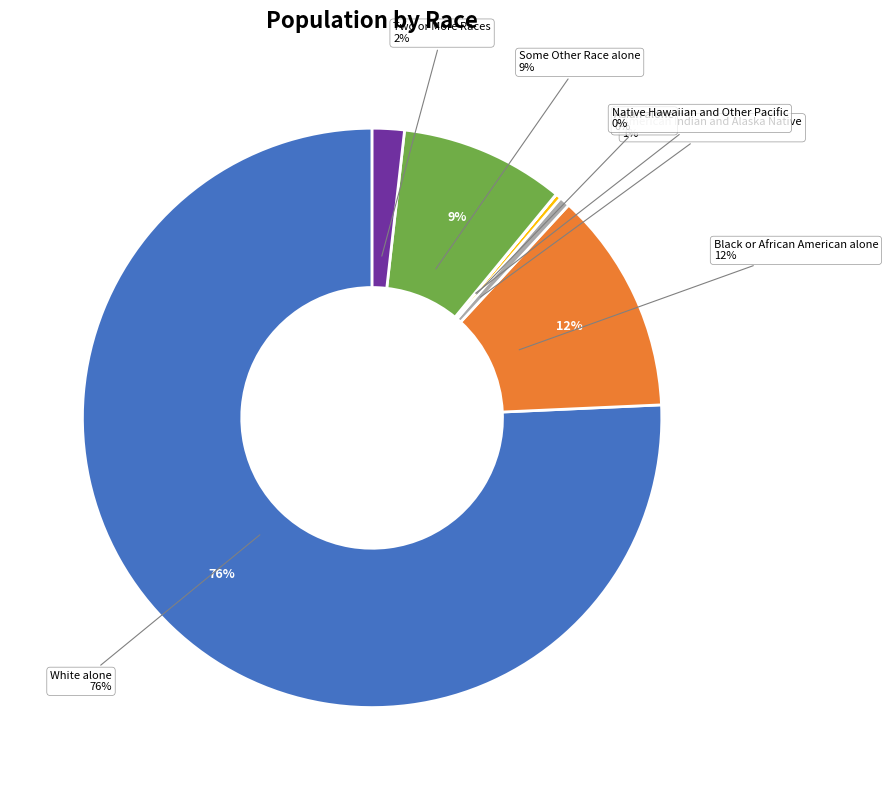

Does White alone represent more than half of the total?

Yes